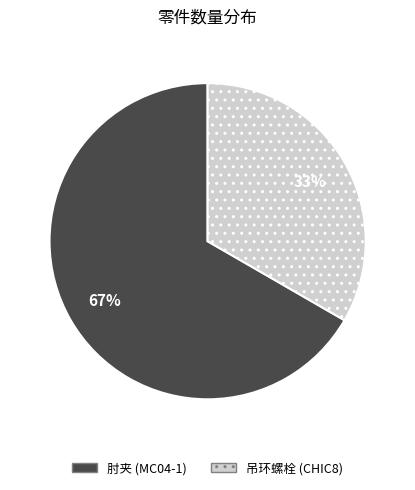

To the nearest percent, what is the average slice percentage?

50%